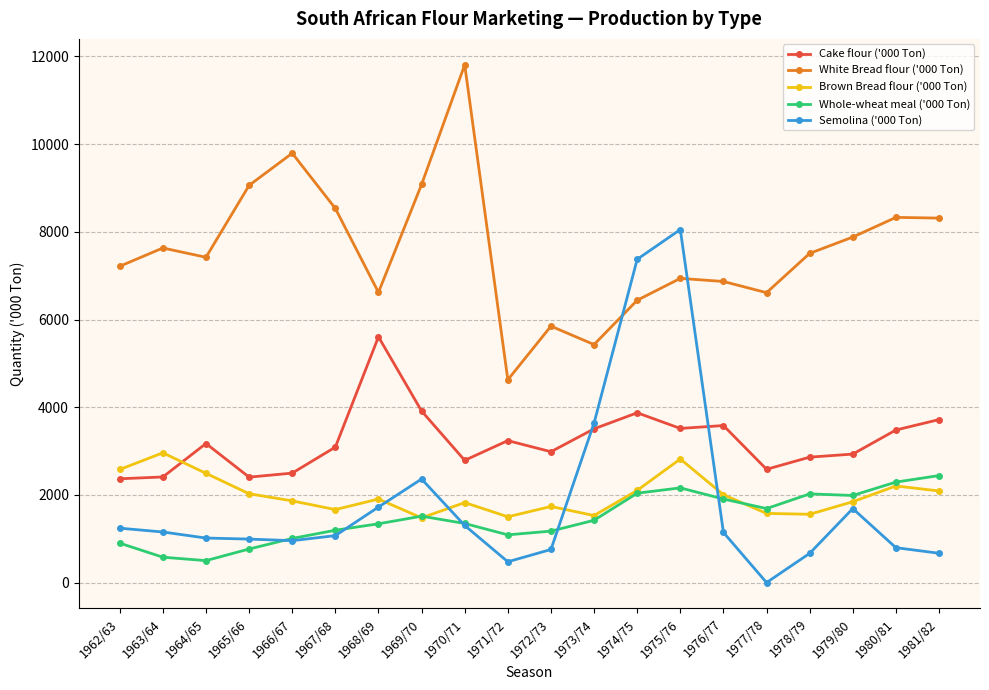

How many lines are shown in the chart?

5